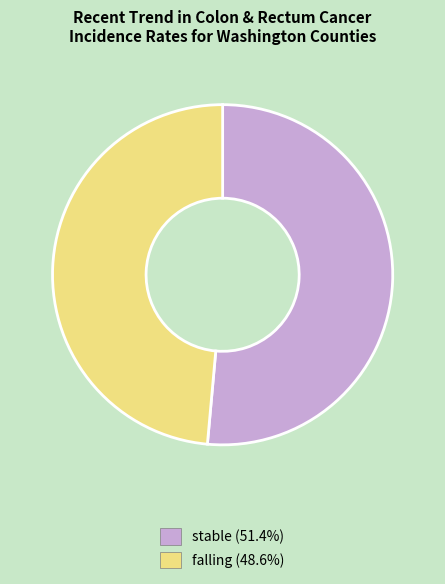

Do falling and stable together represent more than half of the pie?

Yes